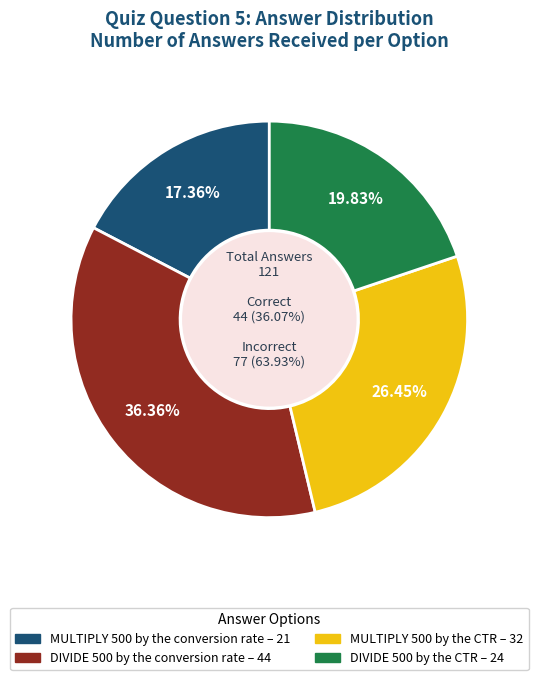

Which has a higher value, MULTIPLY 500 by the CTR or DIVIDE 500 by the conversion rate?

DIVIDE 500 by the conversion rate